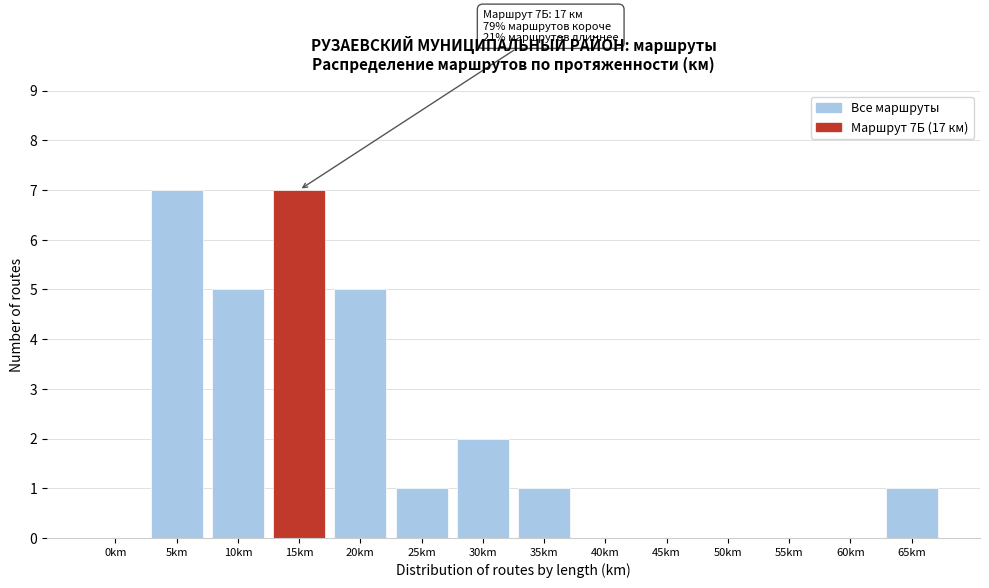

Reading right to left, list all the values displayed in this chart.

65km=1	60km=0	55km=0	50km=0	45km=0	40km=0	35km=1	30km=2	25km=1	20km=5	15km=7	10km=5	5km=7	0km=0